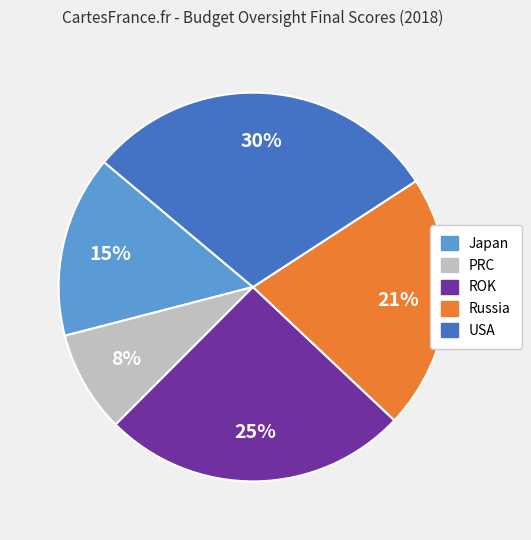

Is there any slice that represents more than half of the pie?

No